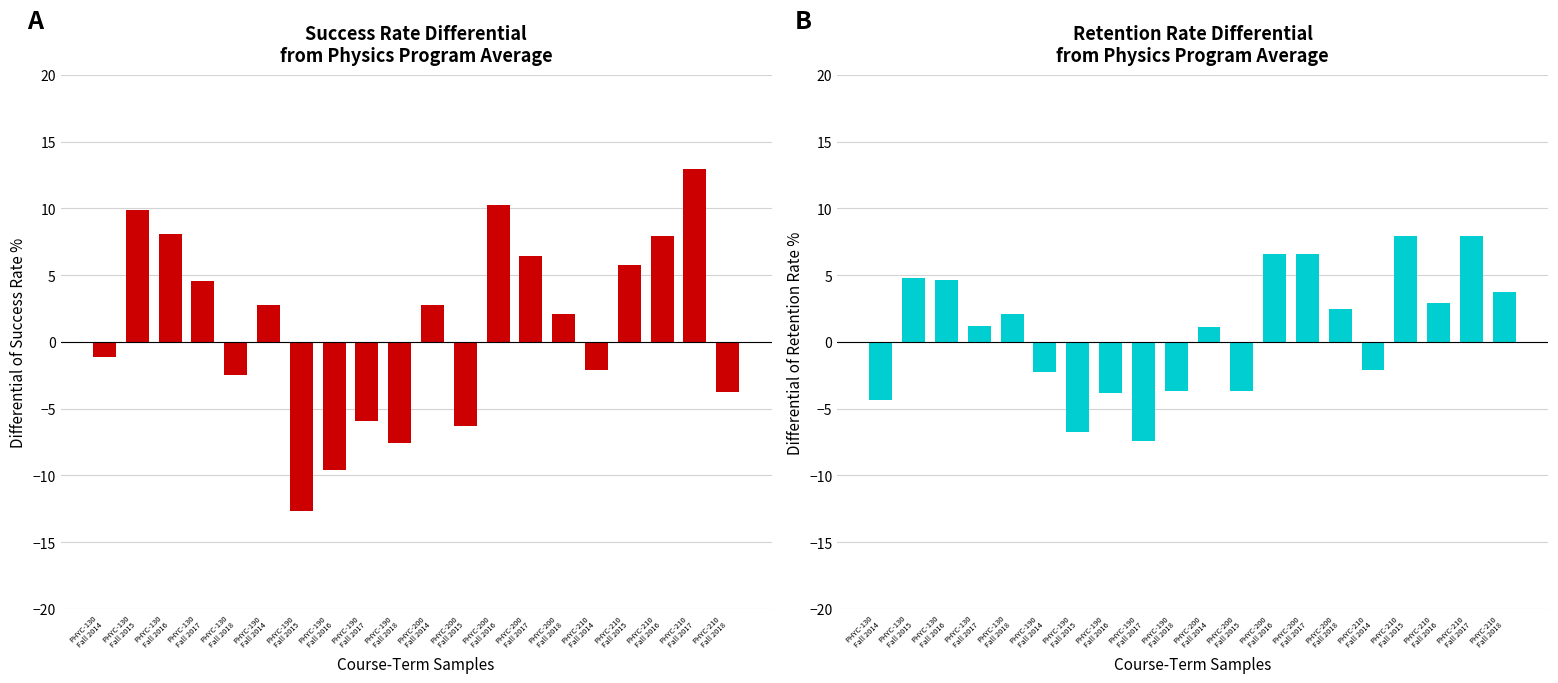

How many values in the Success Rate Differential series exceed 2?

11